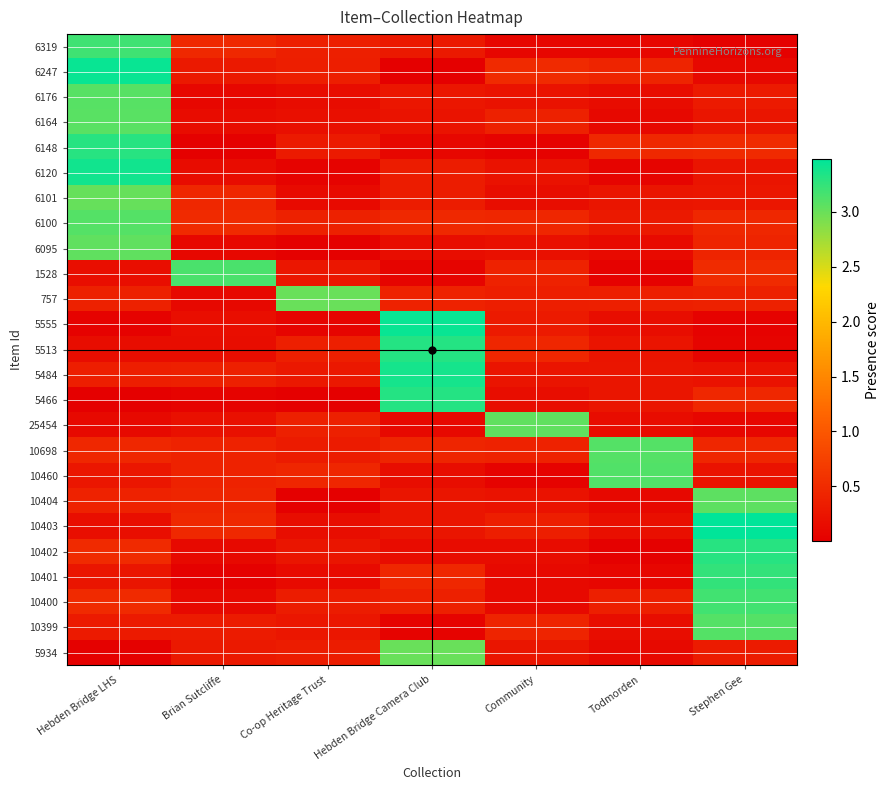

What is the total value across all series at Todmorden?

10.7